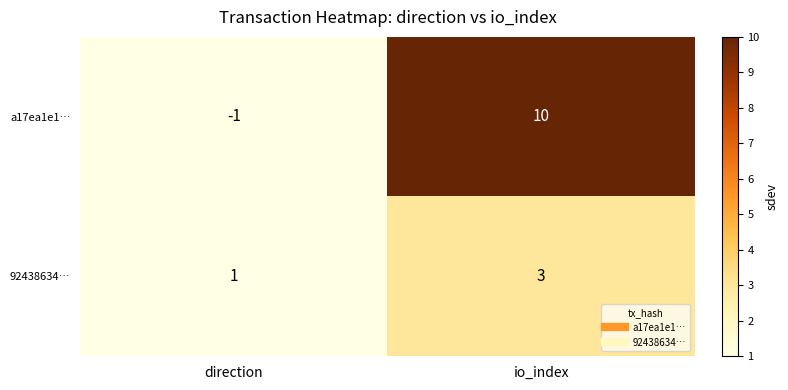

Reading right to left, list all the values displayed in this chart.

a17ea1e1…: 10	-1
92438634…: 3	1